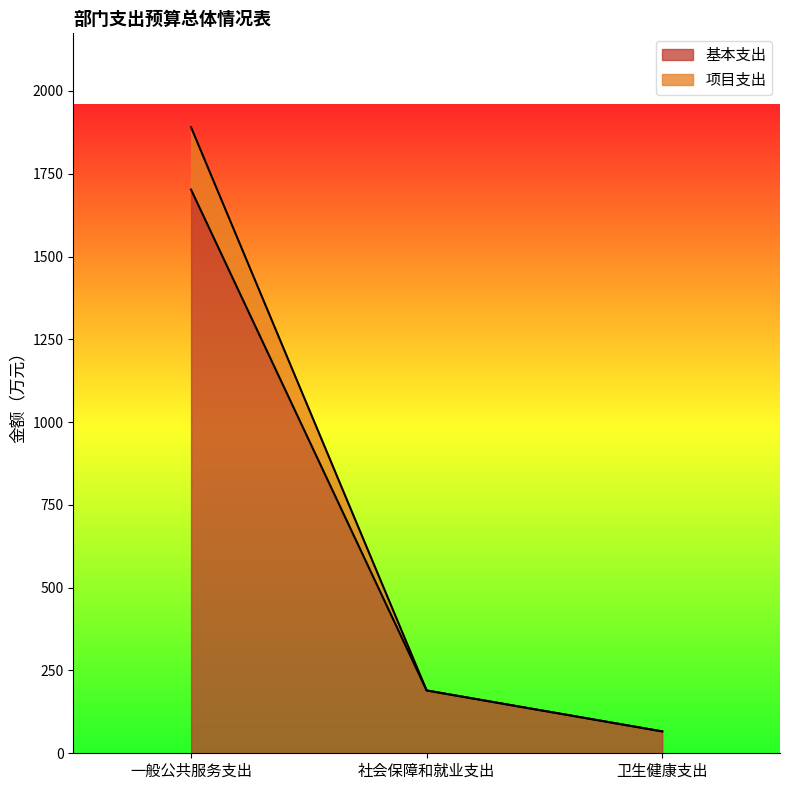

Count the number of categories in the chart.

3